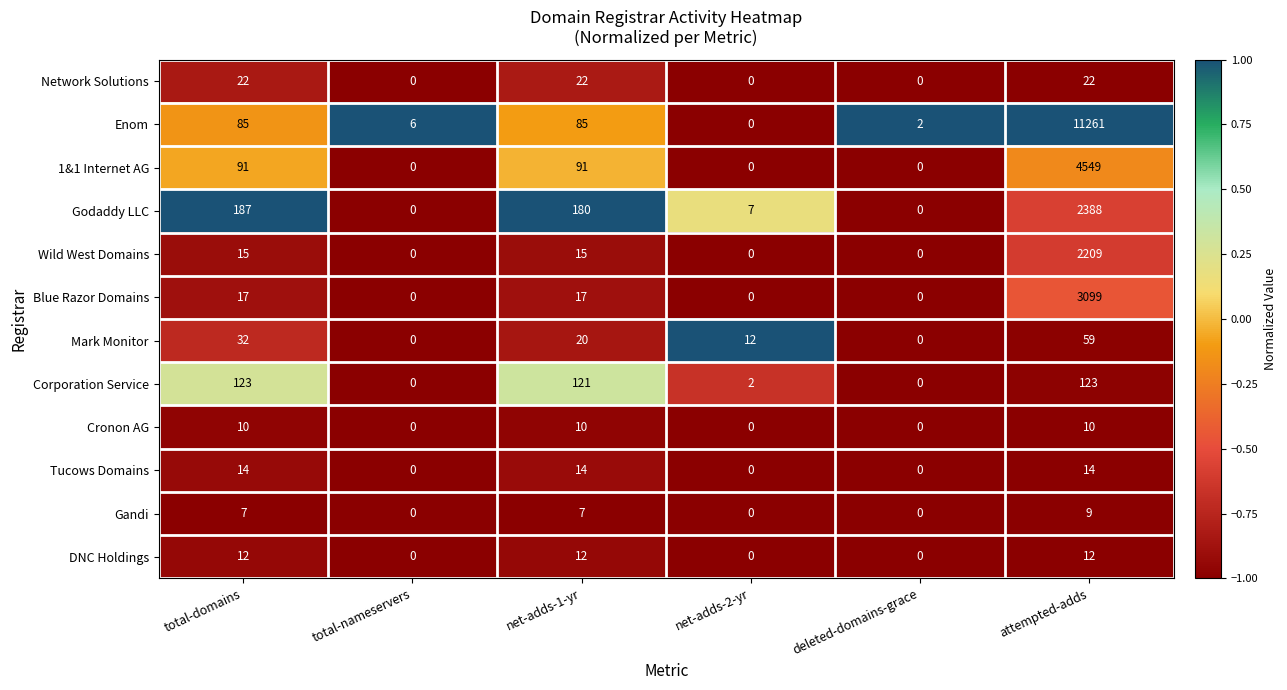

How many series are shown in this chart?

12